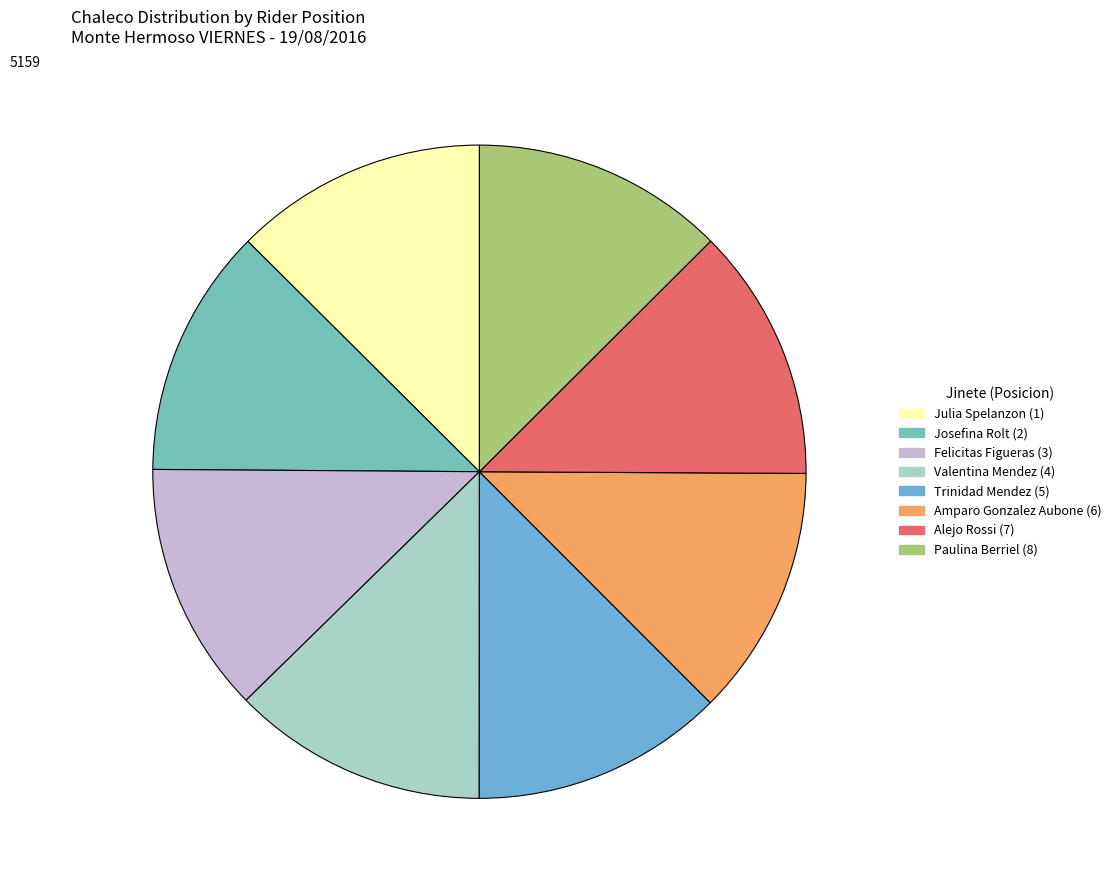

Approximately how many times larger is the value at Josefina Rolt (2) compared to Alejo Rossi (7)?

1.0